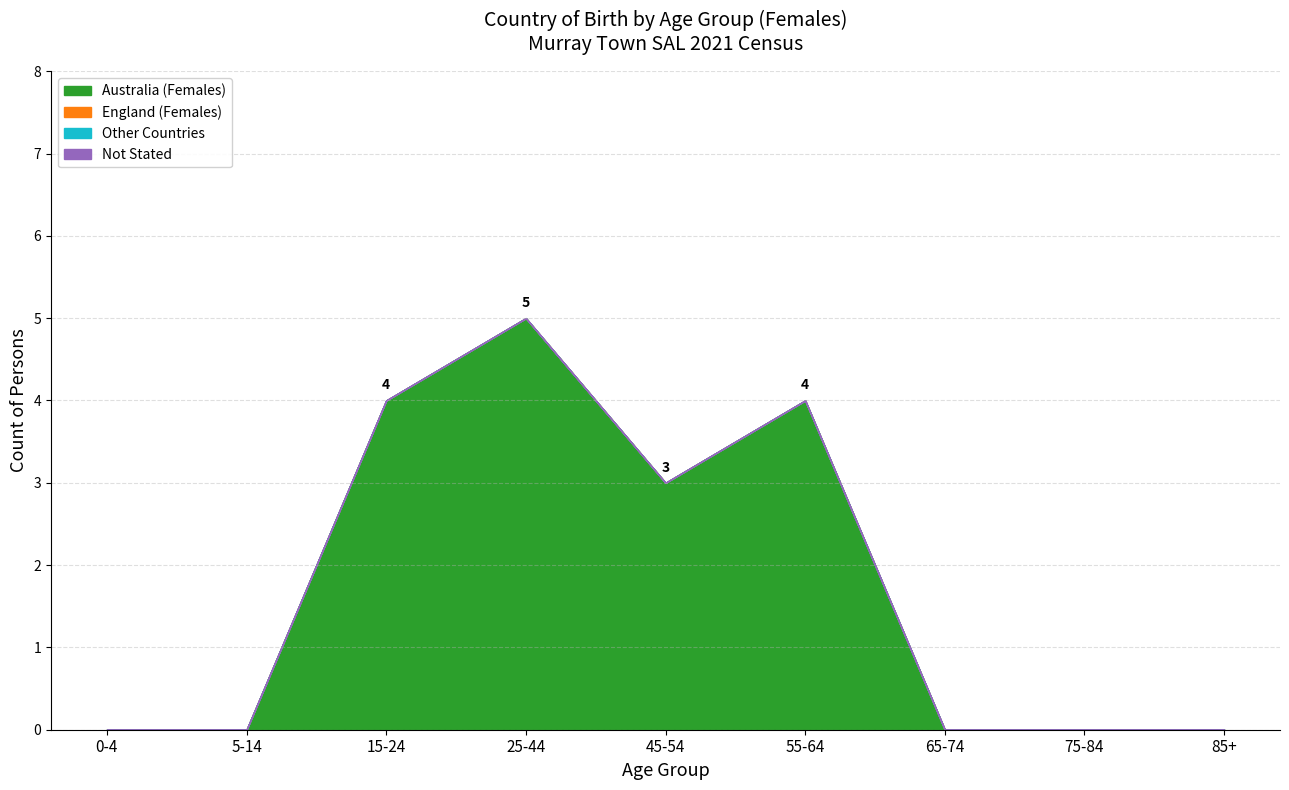

Does the chart have visible grid lines?

Yes